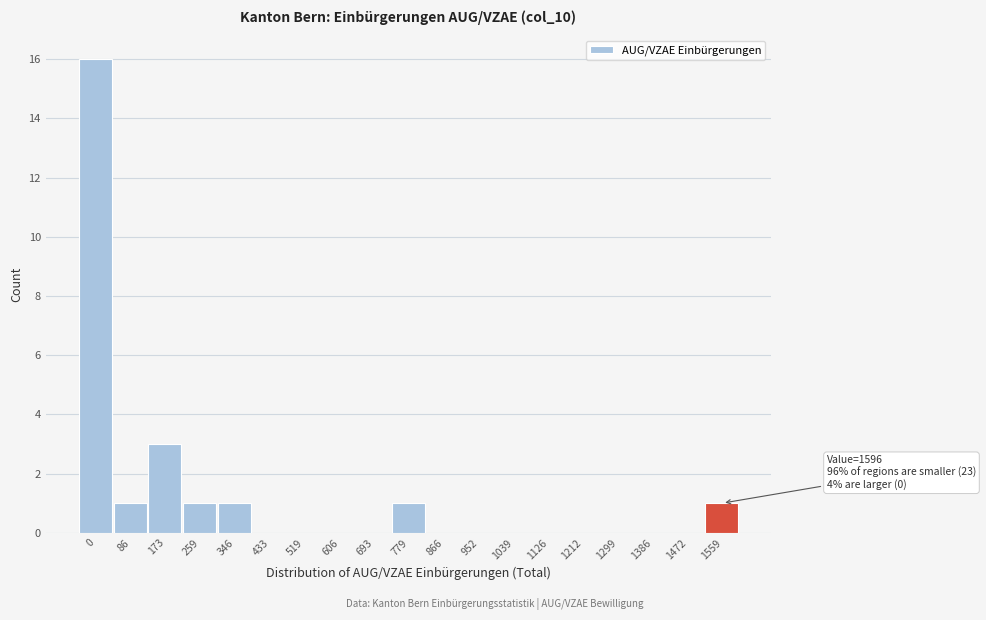

Reading right to left, extract all data points from this chart.

1559=1	1472=0	1386=0	1299=0	1212=0	1126=0	1039=0	952=0	866=0	779=1	693=0	606=0	519=0	433=0	346=1	259=1	173=3	86=1	0=16